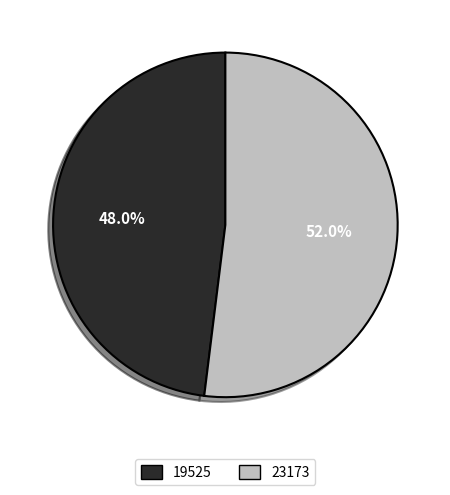

The 19525 slice represents 48% of the pie. True or false?

True